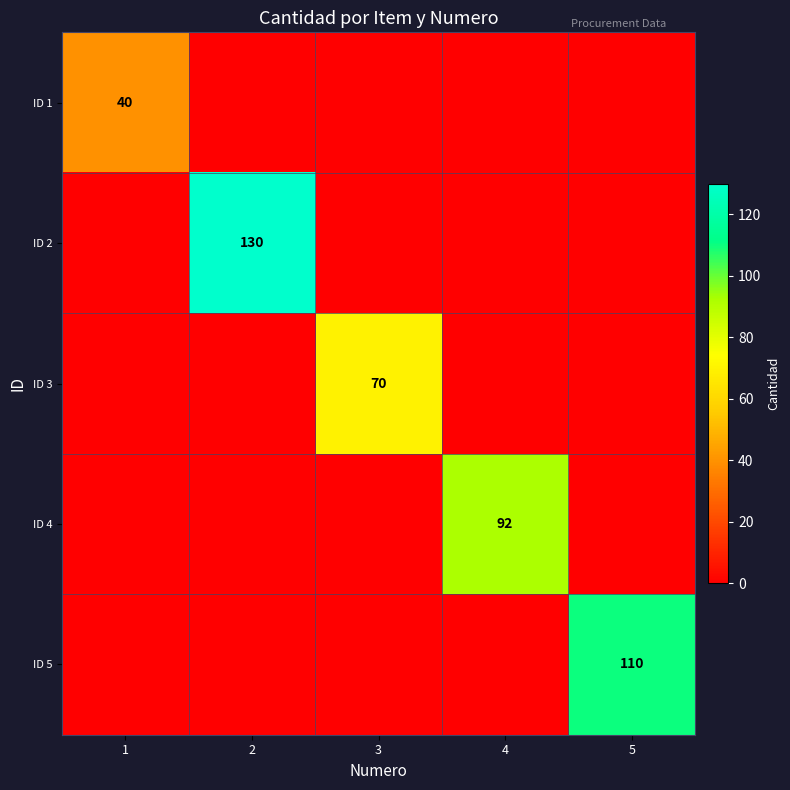

The value of ID 2 at 2 is 193. True or false?

False